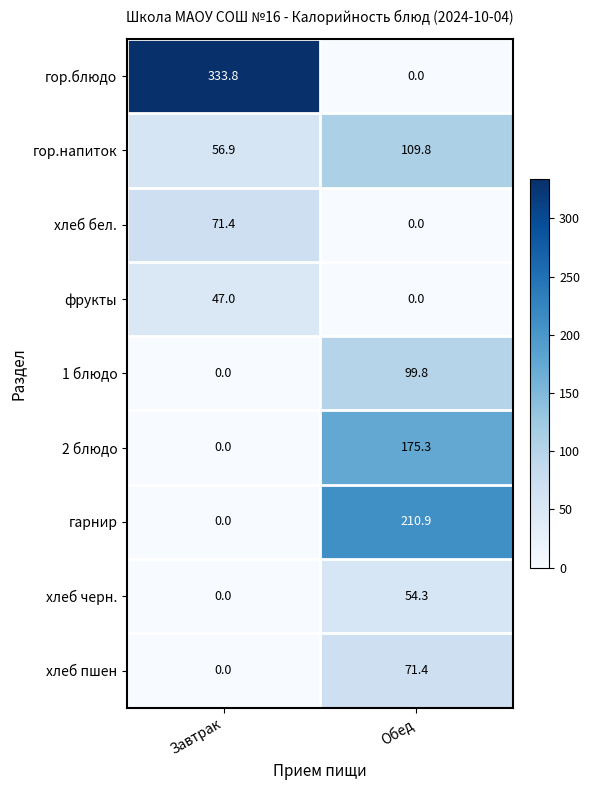

Which series has the widest spread of values?

гор.блюдо